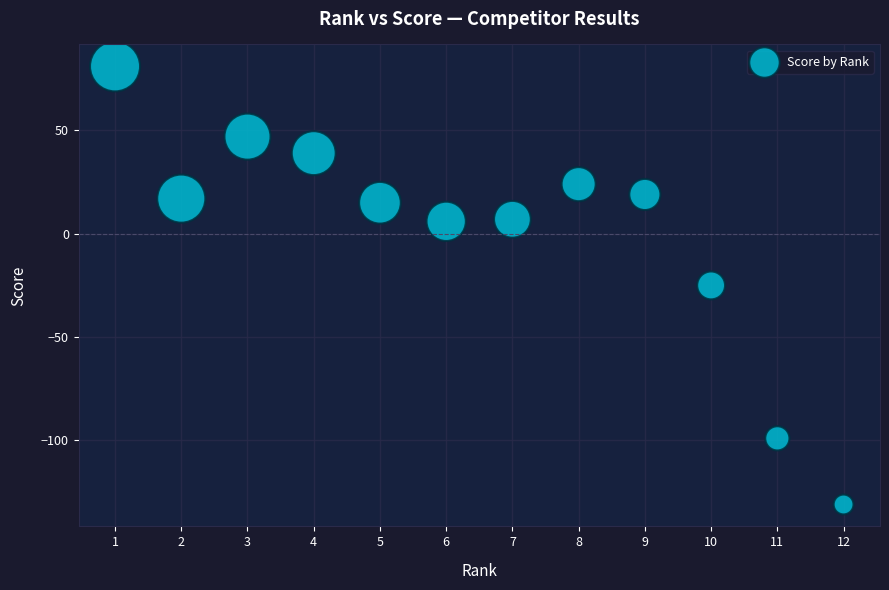

What is the range of X values (max minus min)?

11